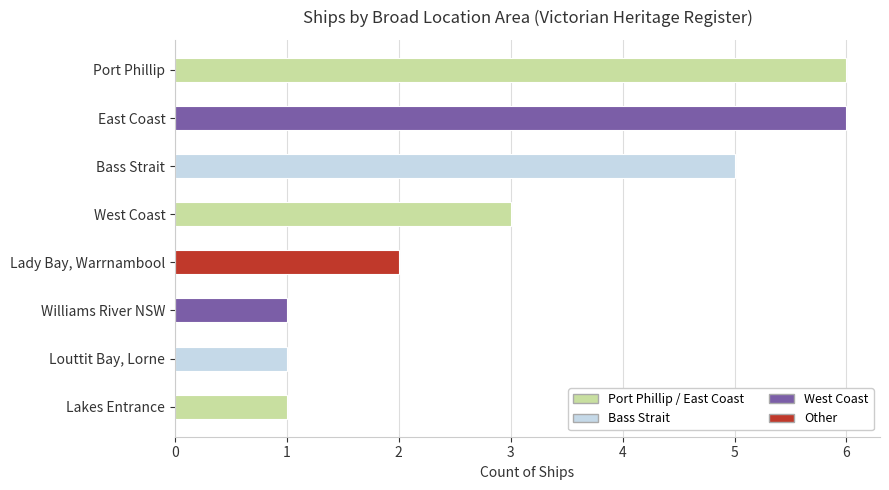

What is the difference between the maximum and minimum values?

5